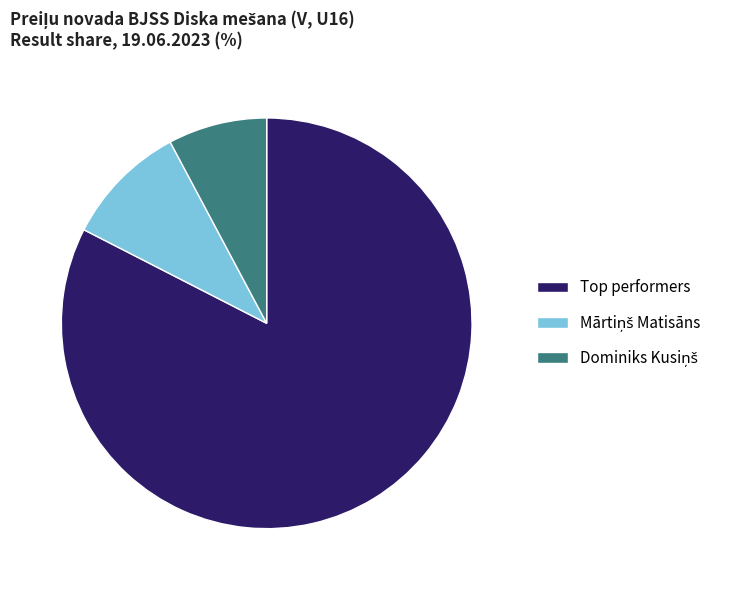

What is the largest slice in the pie chart?

Top performers